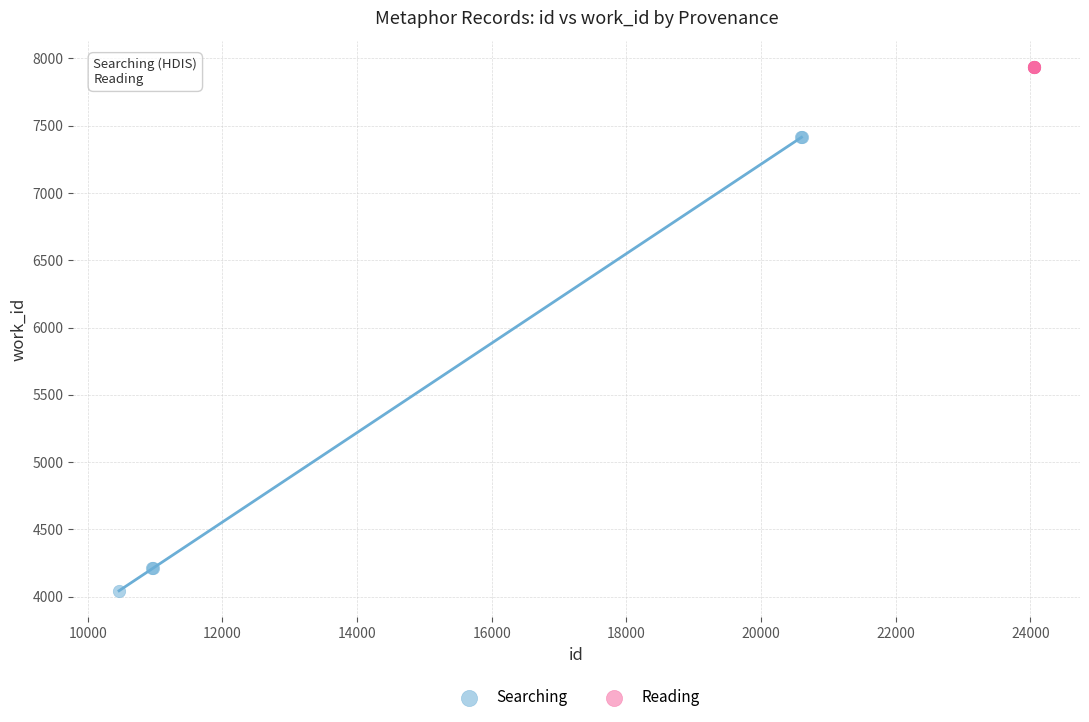

Which series contains the highest Y value?

Reading